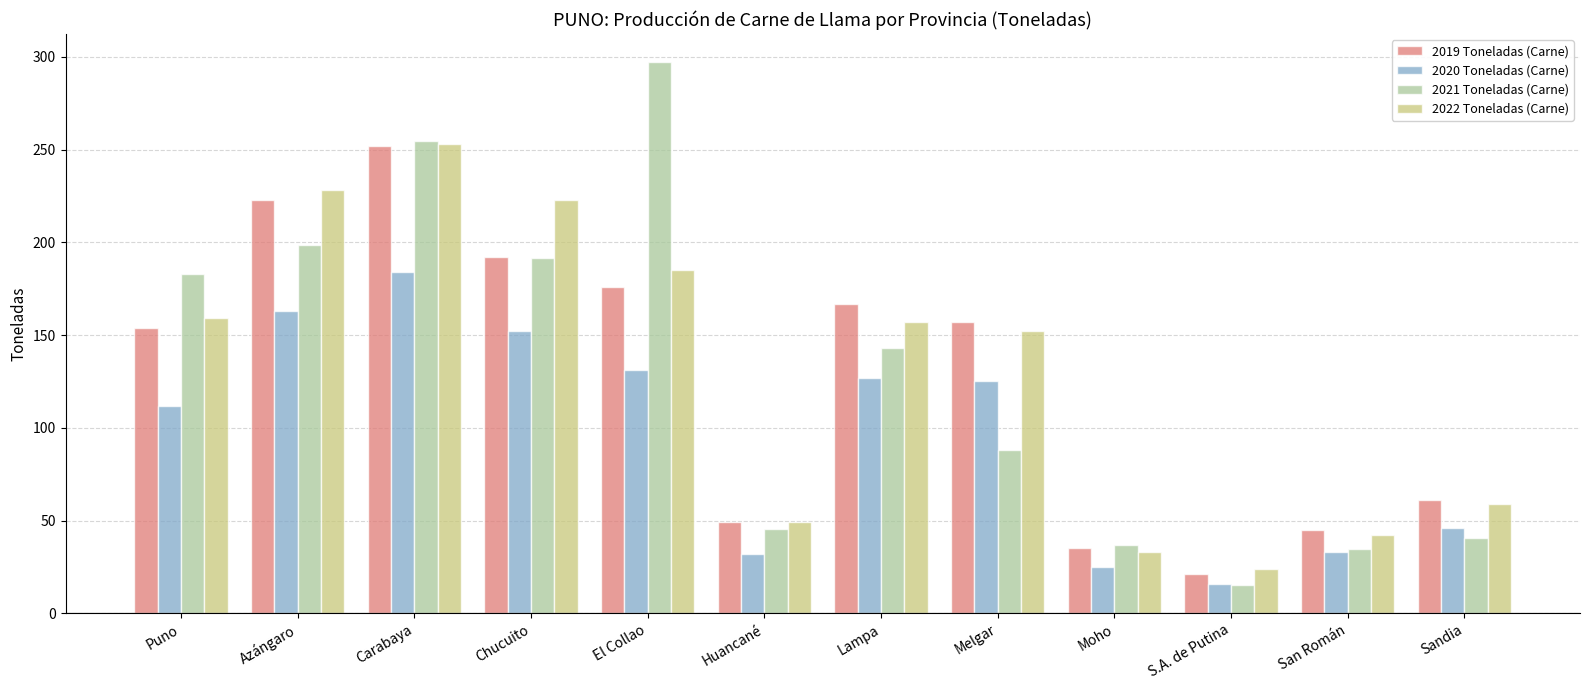

What is the label of the 5th bar from the left?

El Collao